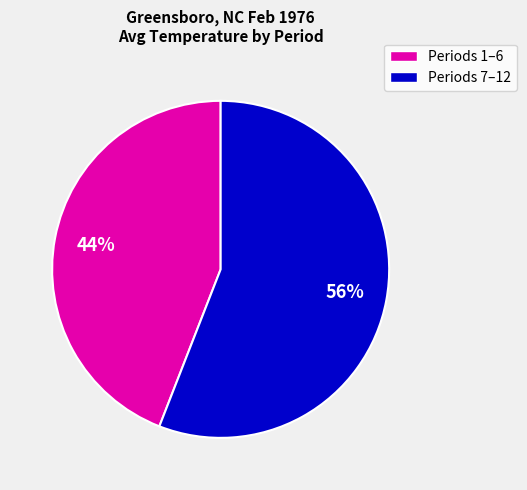

Is Periods 1–6 the majority of the pie?

No